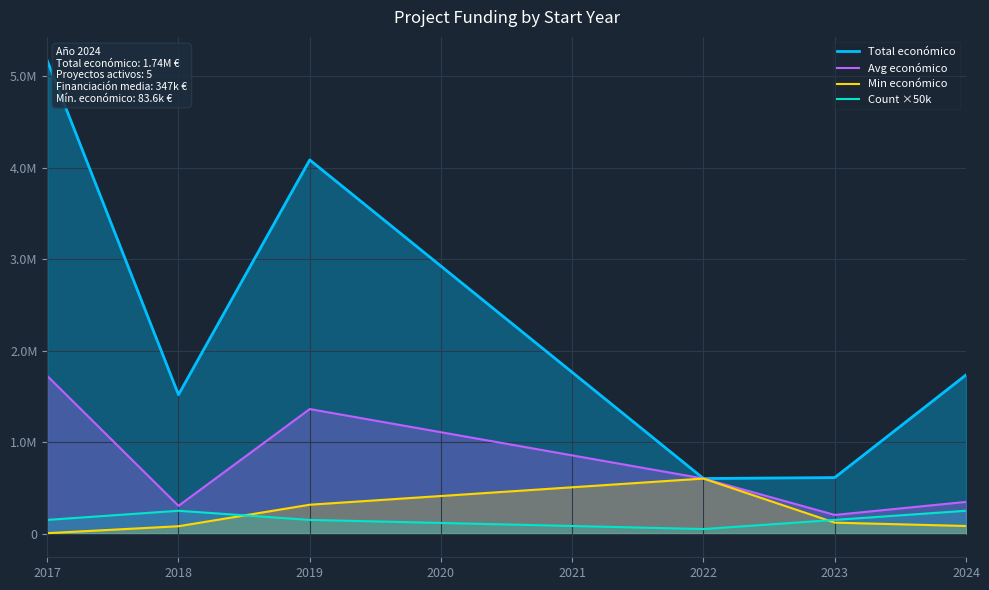

Between 2017 and 2019, which series saw the biggest shift?

Total económico